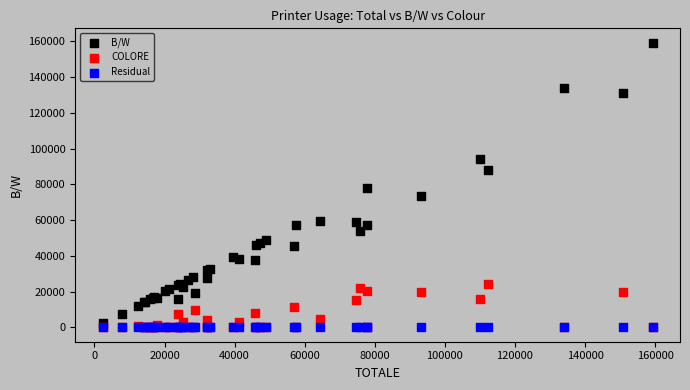

Across all series, what Y value is closest to 79621?

77722